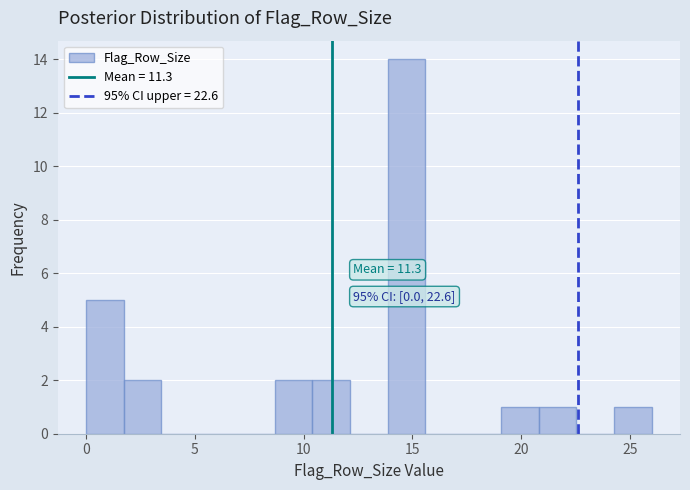

Read against the x-axis, roughly where is the centre of the tallest bar?

14.5